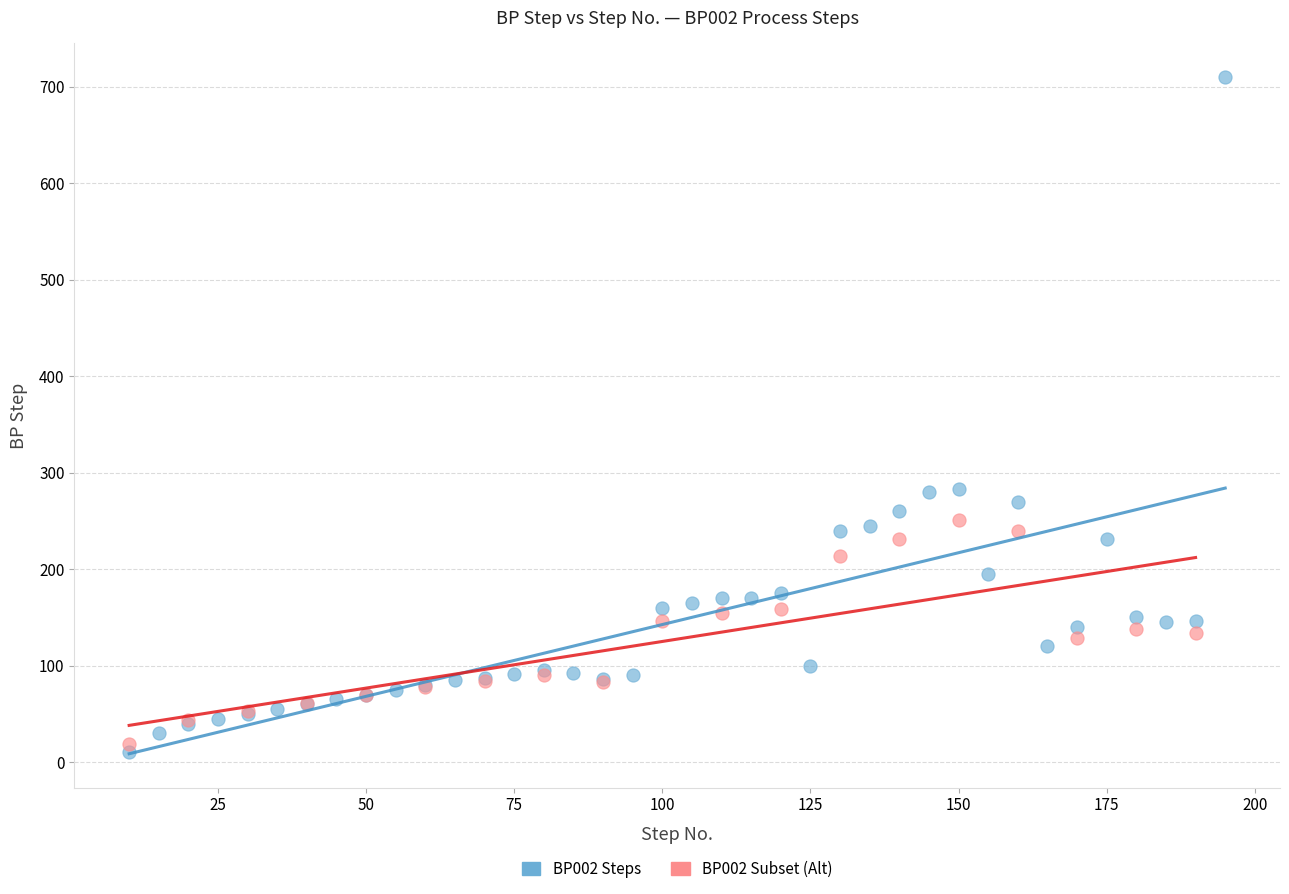

Which series has the widest spread of Y values?

BP002 Steps